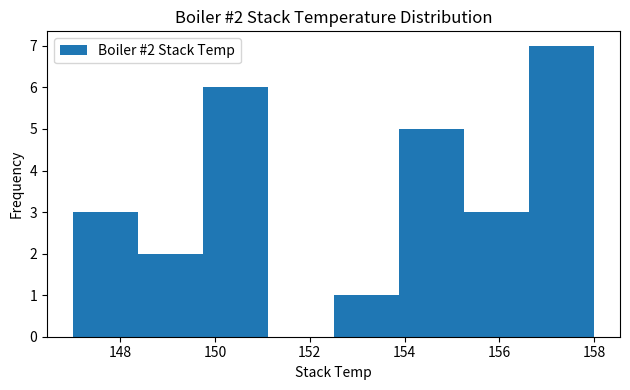

Which range on the x-axis has the tallest bar?

156.6 to 158.0